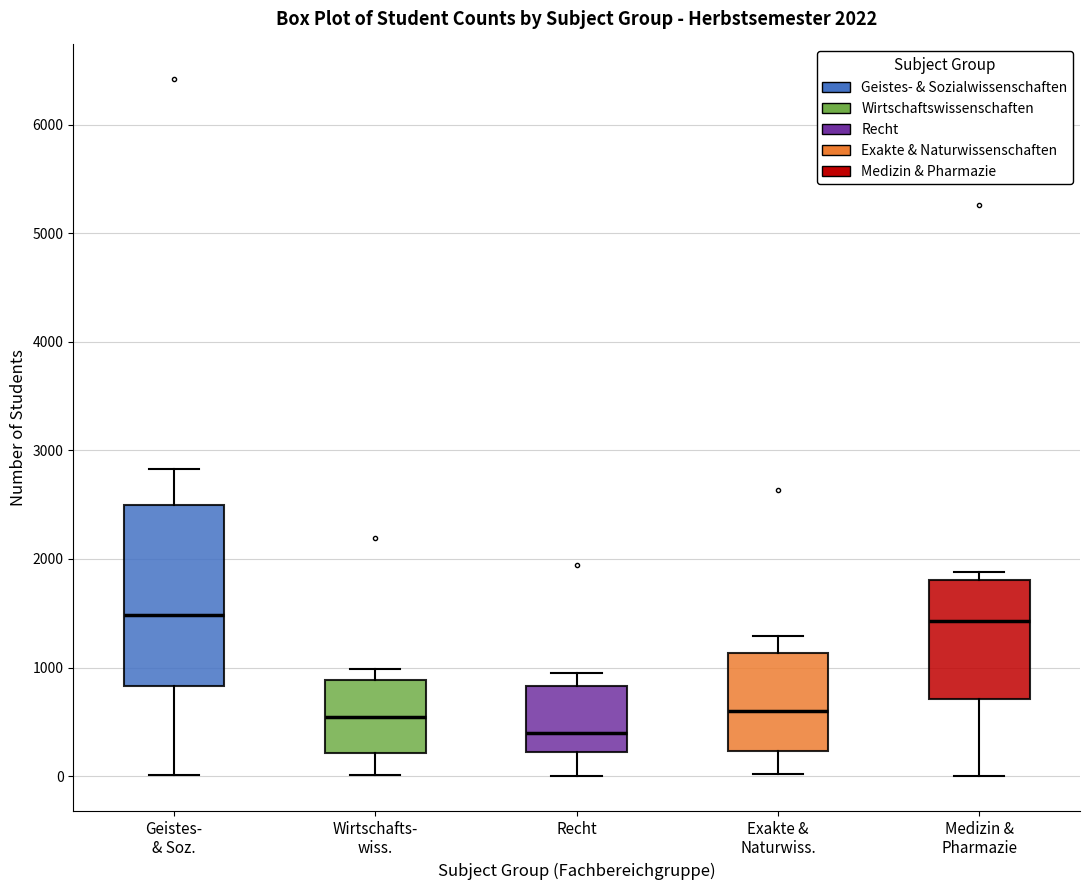

Which box is the tallest, from its lower edge to its upper edge?

Geistes- & Soz.